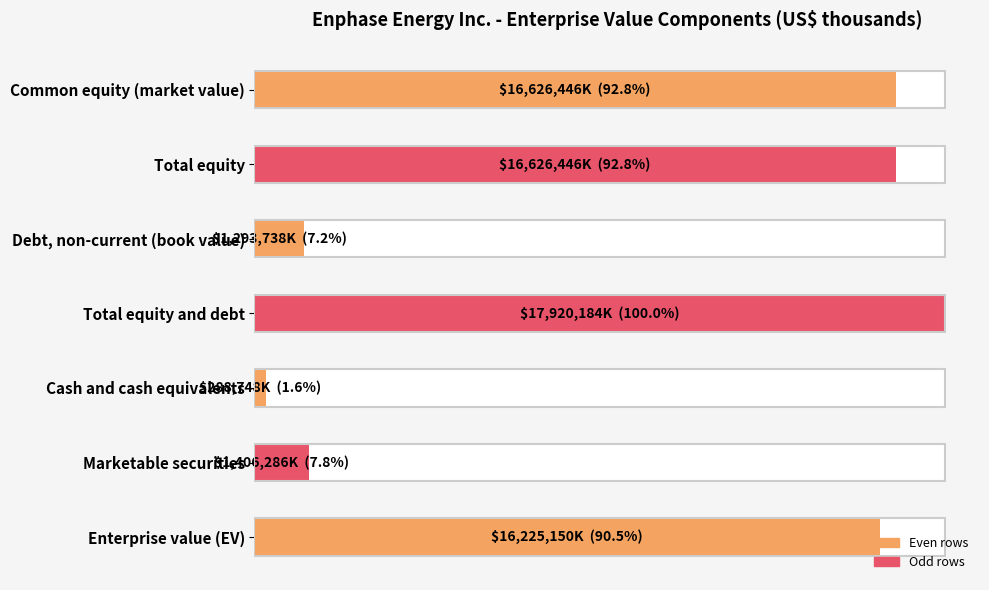

Is it true that the value at Debt, non-current (book value) is 1293738?

True